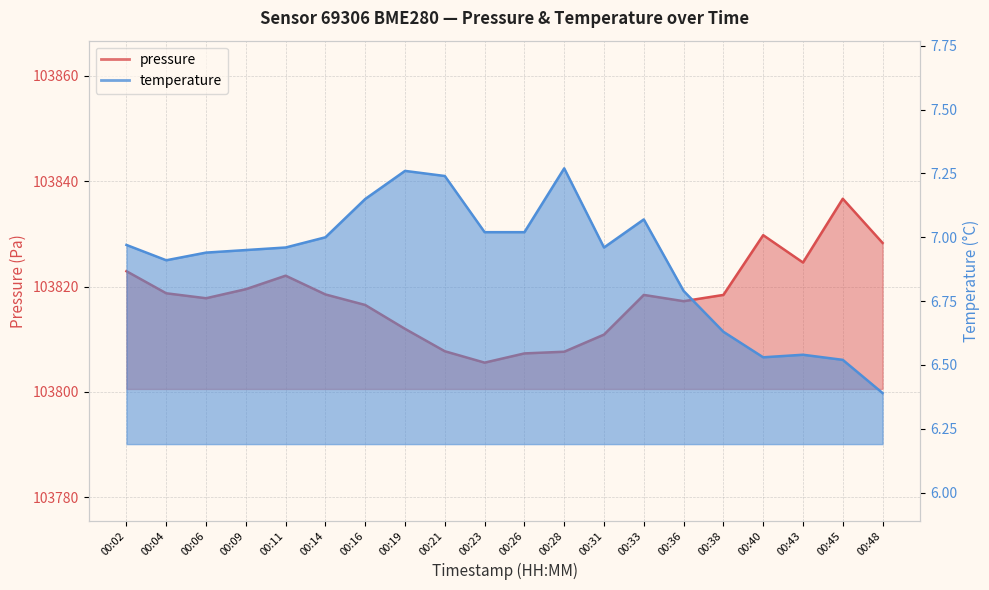

What is the highest value of the pressure series?

103836.7